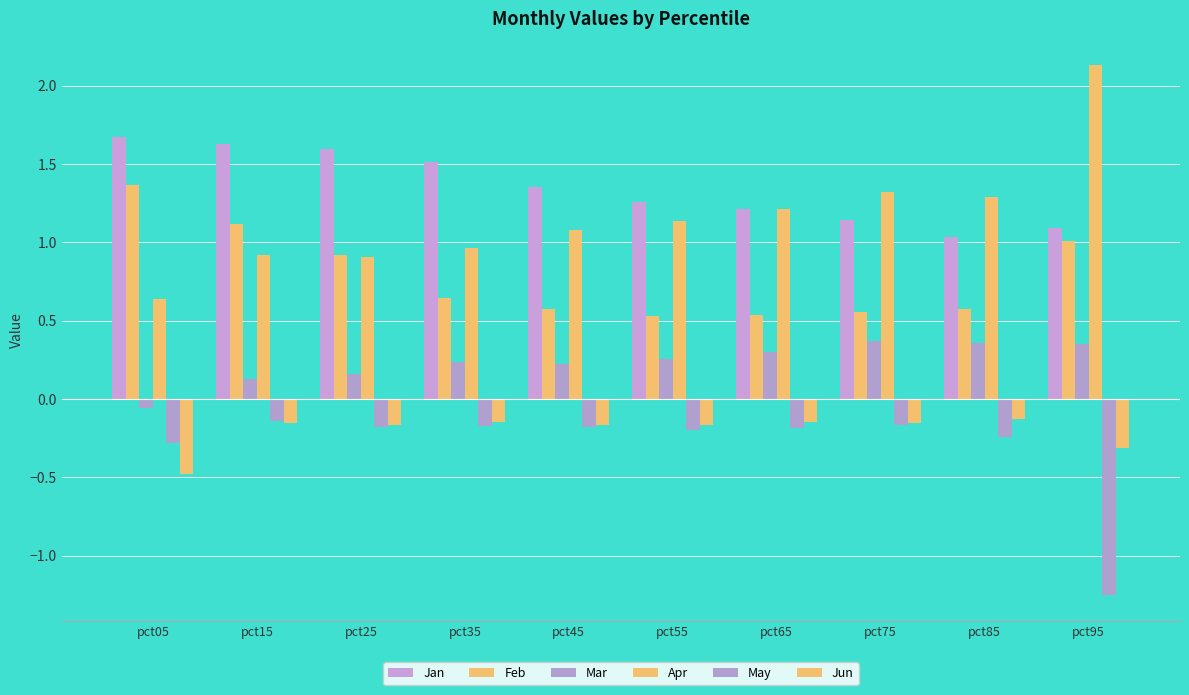

What is the difference between the maximum and second lowest values in the Jan series?

0.6